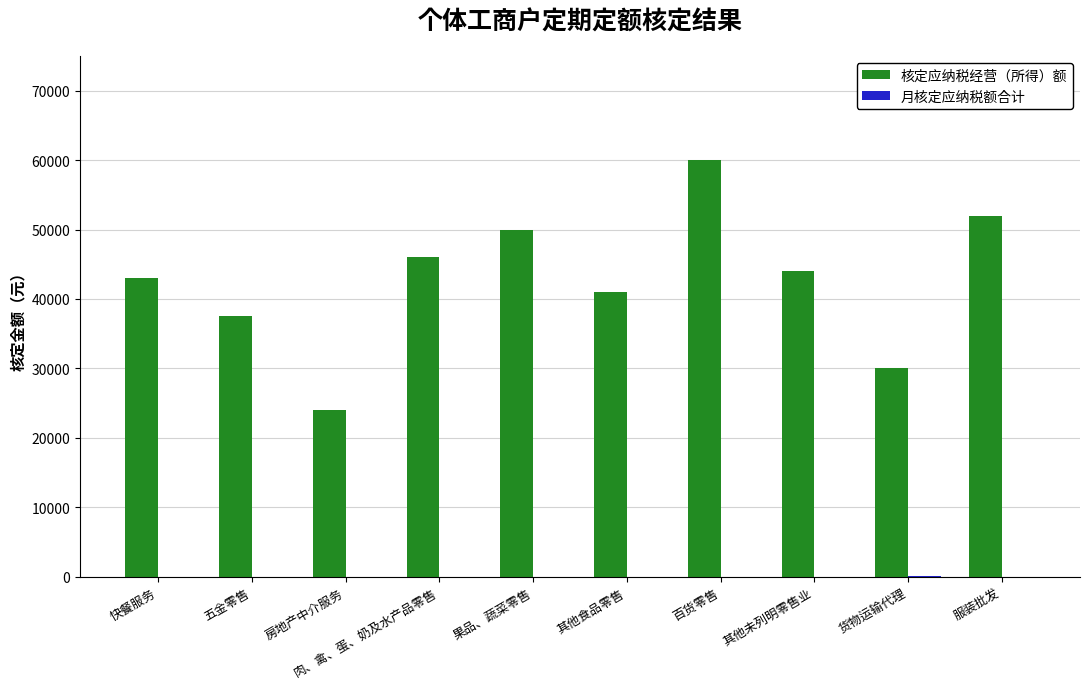

Between 房地产中介服务 and 其他食品零售, which series saw the biggest shift?

核定应纳税经营（所得）额